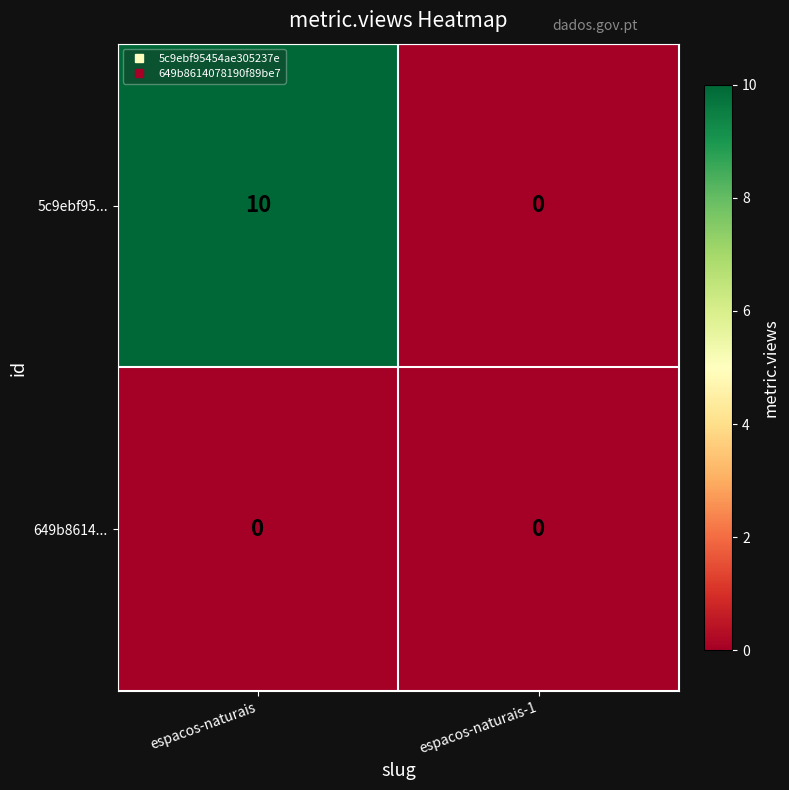

Reading right to left, list all the values displayed in this chart.

5c9ebf95...: 0	10
649b8614...: 0	0